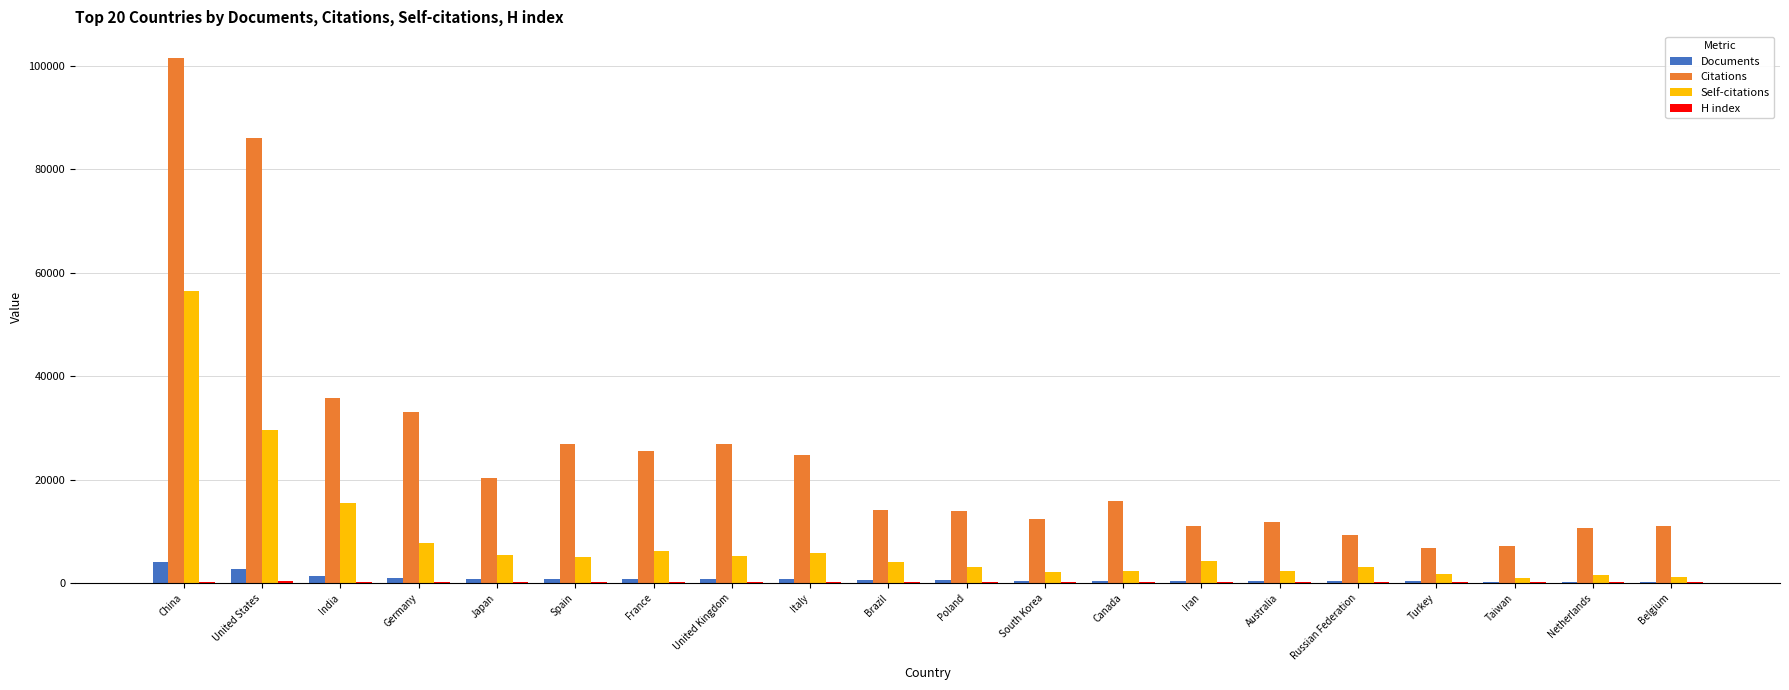

The Citations series shows 6976 at South Korea. True or false?

False